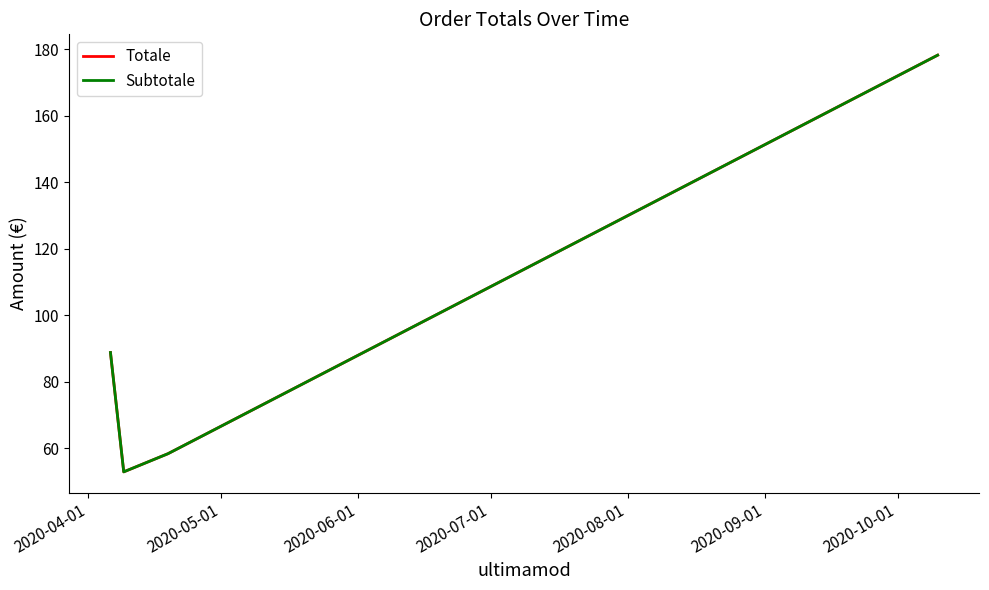

Does the chart display data point markers on the line(s)?

No